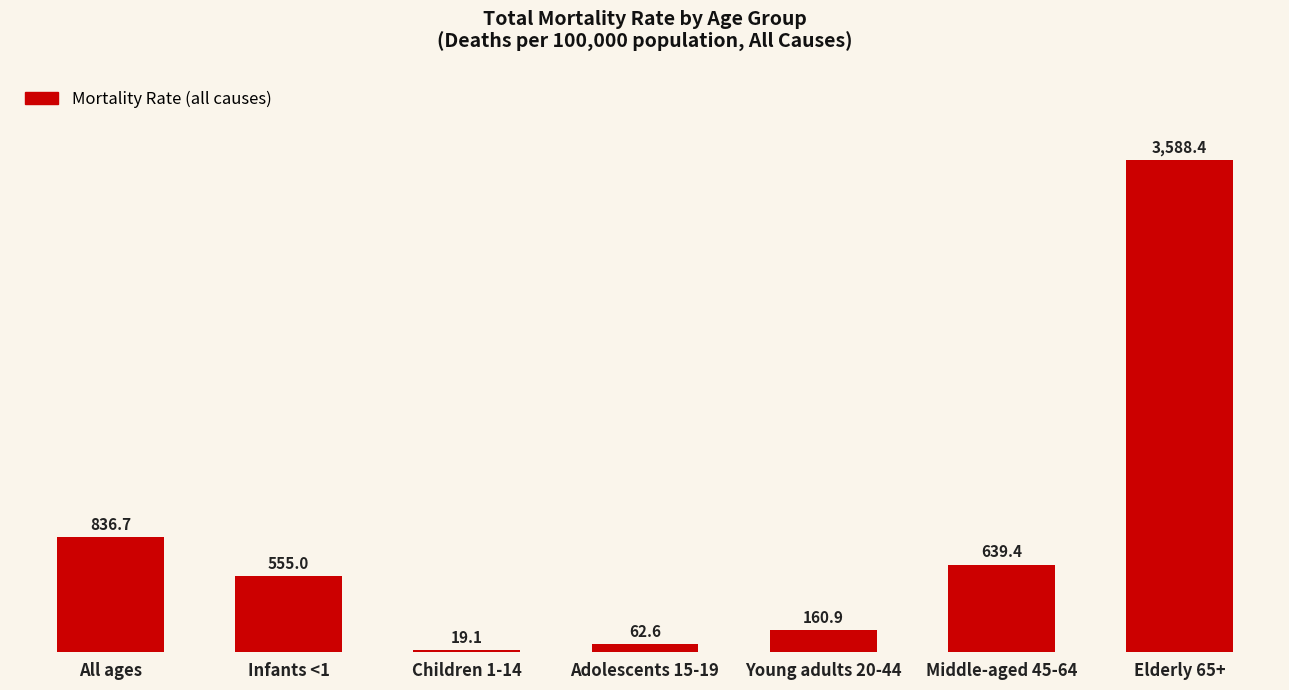

What is the smallest value displayed?

19.1